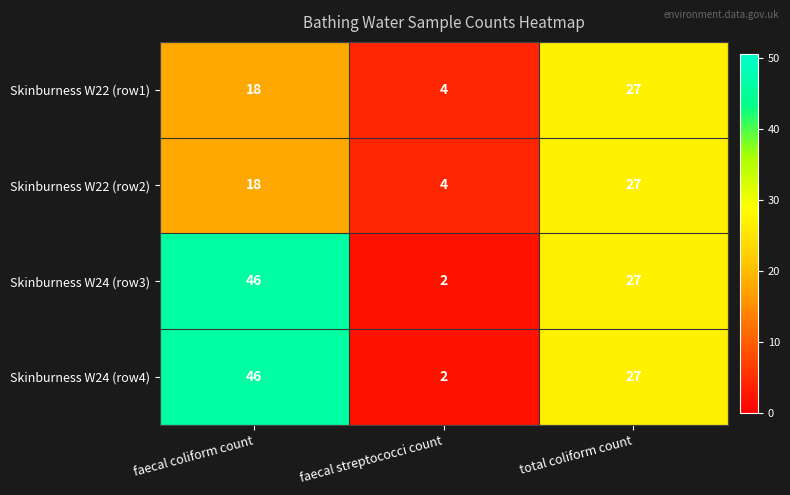

List the labels in order of Skinburness W22 (row1) value, smallest first.

faecal streptococci count, faecal coliform count, total coliform count